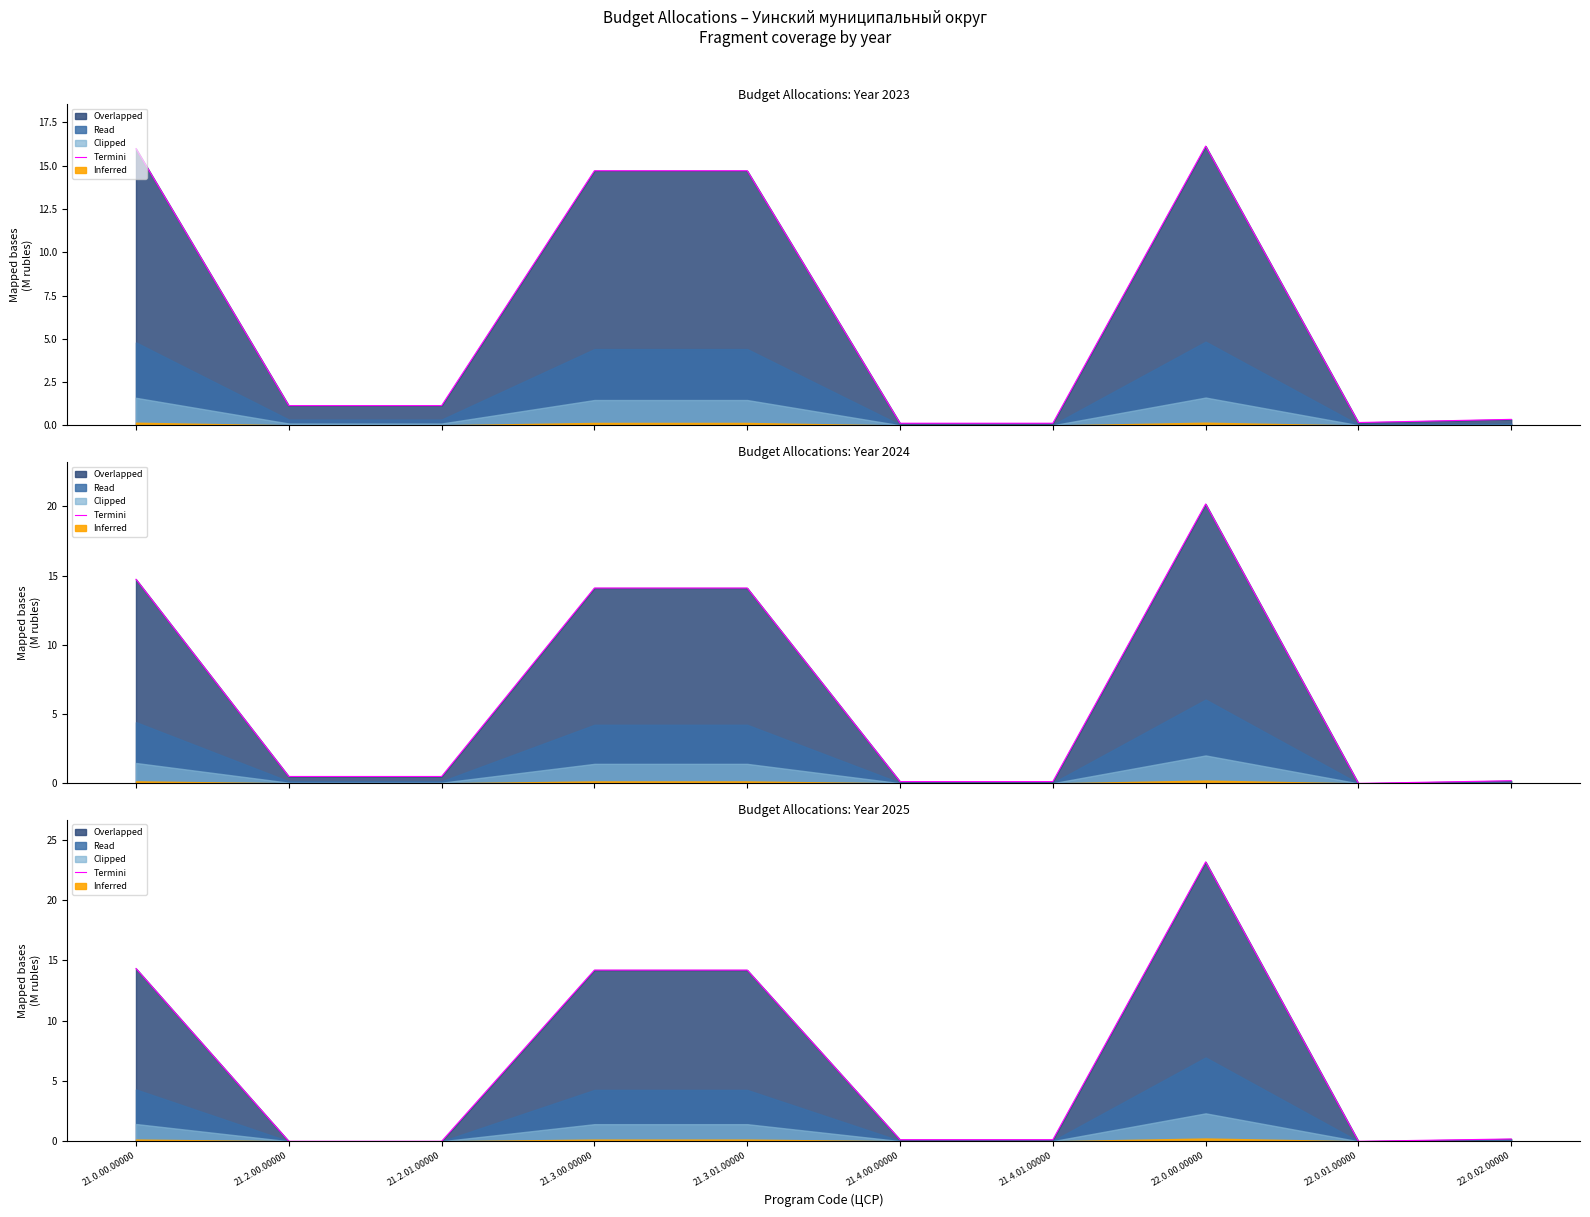

What is the difference between the maximum and minimum values?

23.2